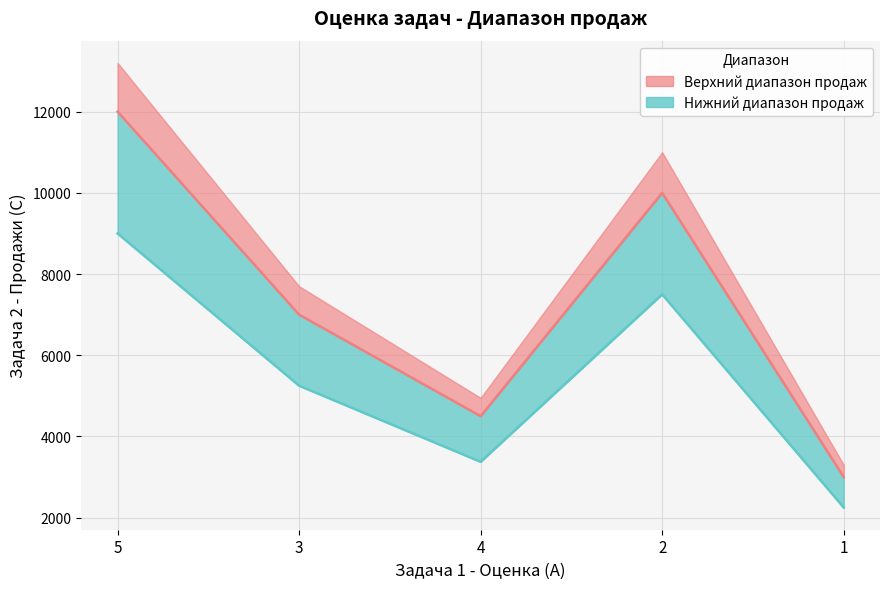

At which category does Задача 2 - Продажи (линия) reach its first local peak?

2